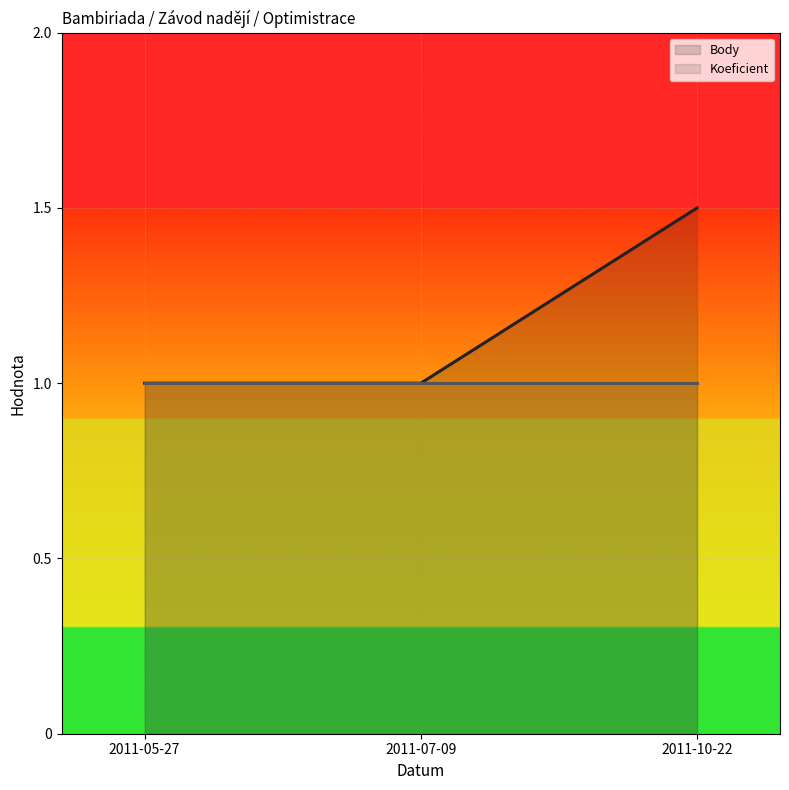

What are all the series names shown in the legend?

Body (line), Koeficient (line)